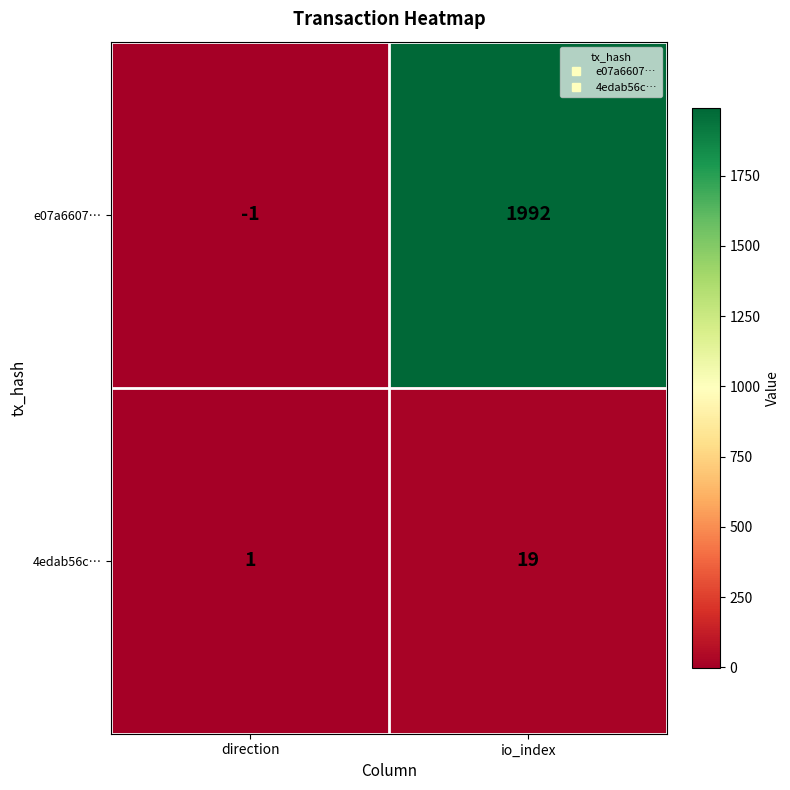

What is the sum of all 4edab56c… values?

20